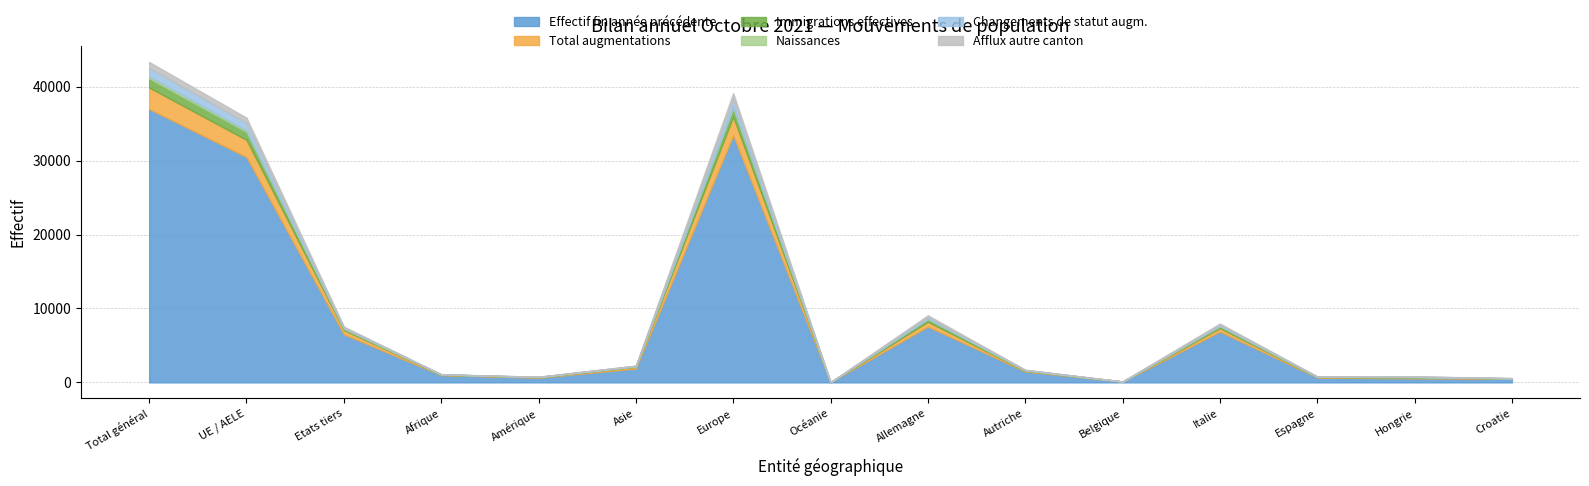

What is the difference between the maximum and minimum values in the Changements de statut augm. series?

1149